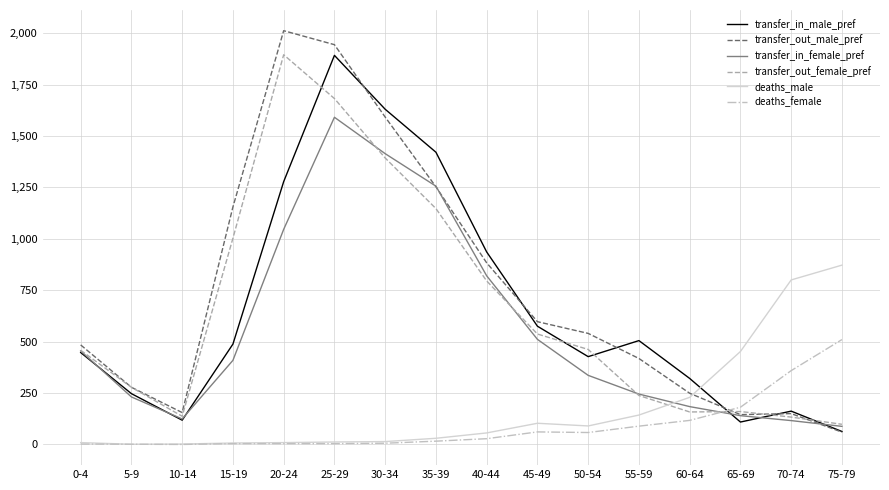

Between which two adjacent categories do deaths_female and transfer_in_male_pref first intersect?

60-64 and 65-69